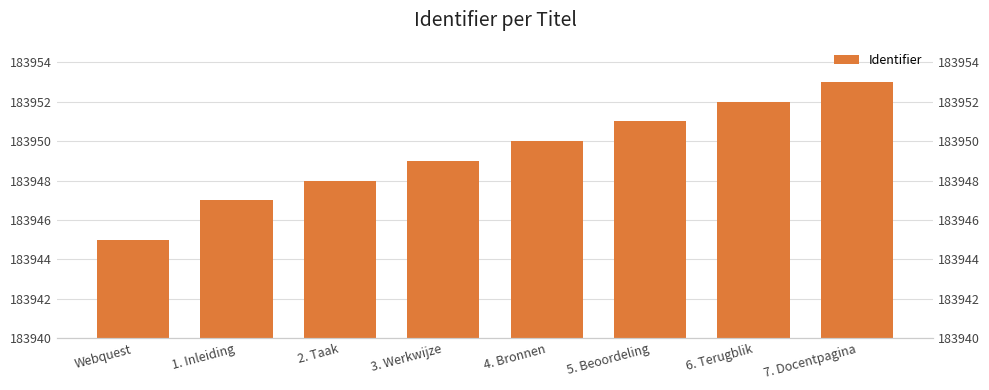

What value does the data have at 5. Beoordeling?

183951